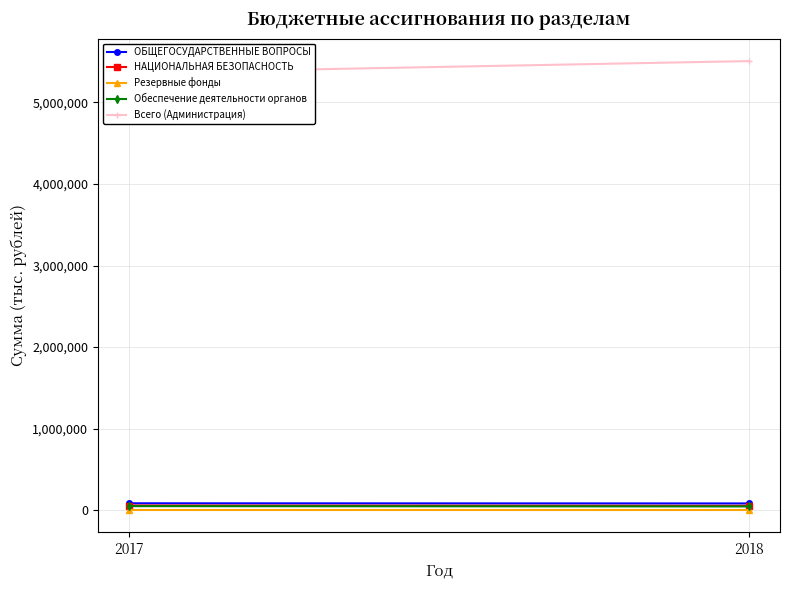

Count the number of categories in the chart.

2